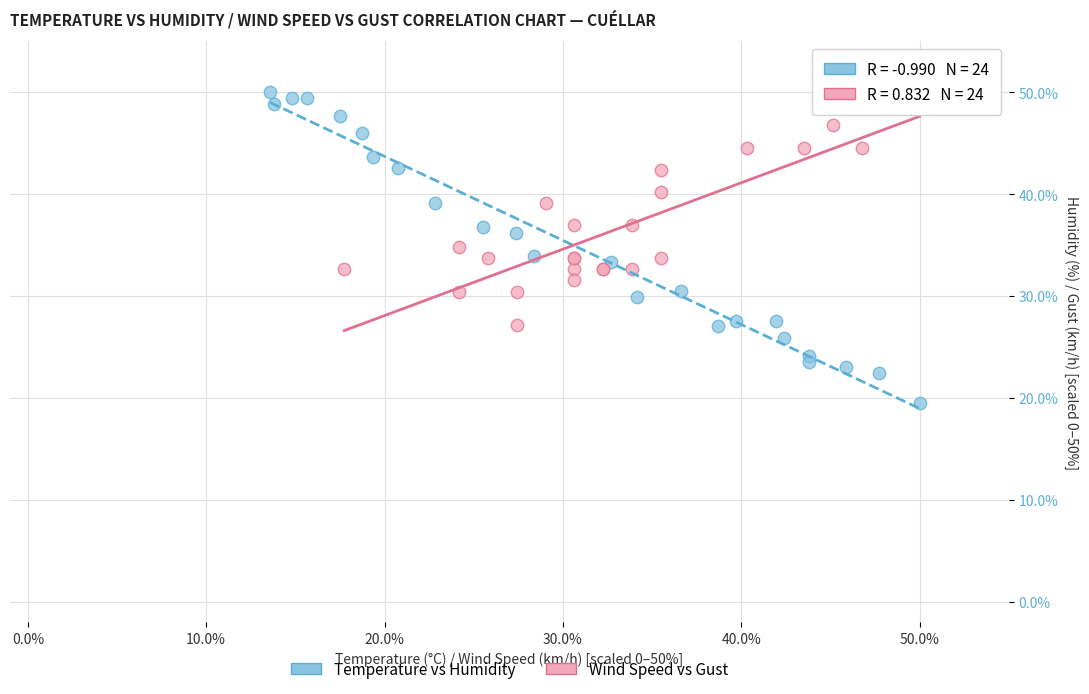

Which series contains the lowest Y value?

Temperature vs Humidity